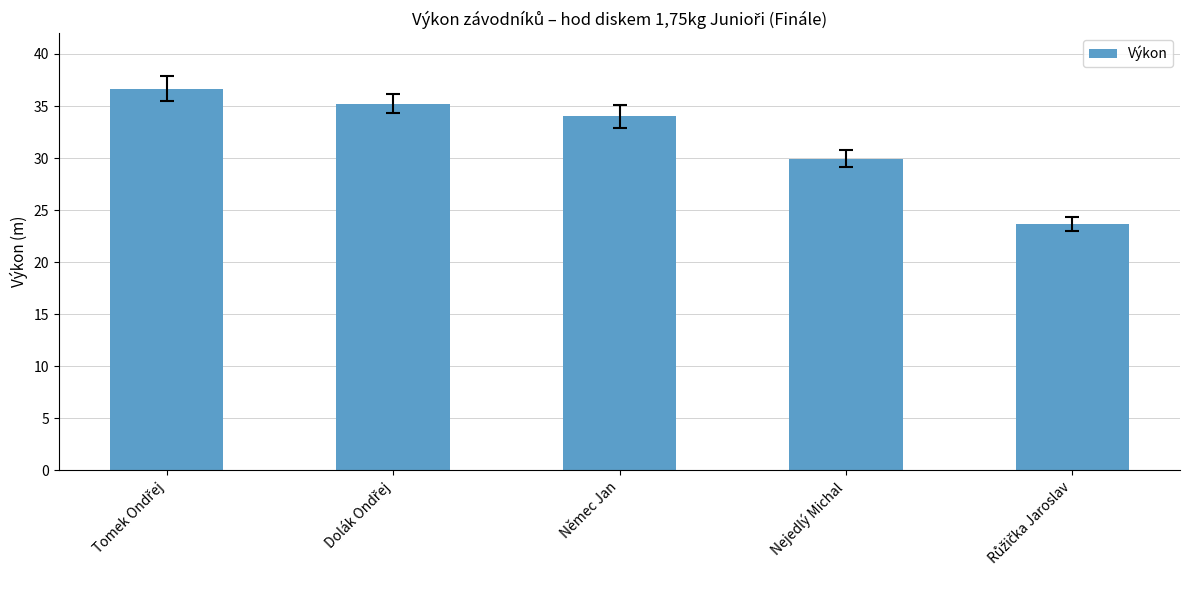

Reading right to left, transcribe all the data shown in this chart.

23.7	29.9	34.0	35.2	36.7